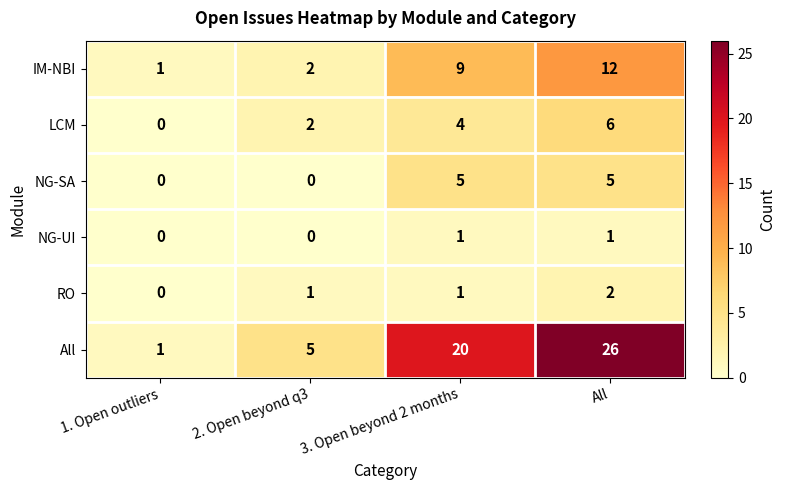

What is the difference between the IM-NBI values at All and 2. Open beyond q3?

10